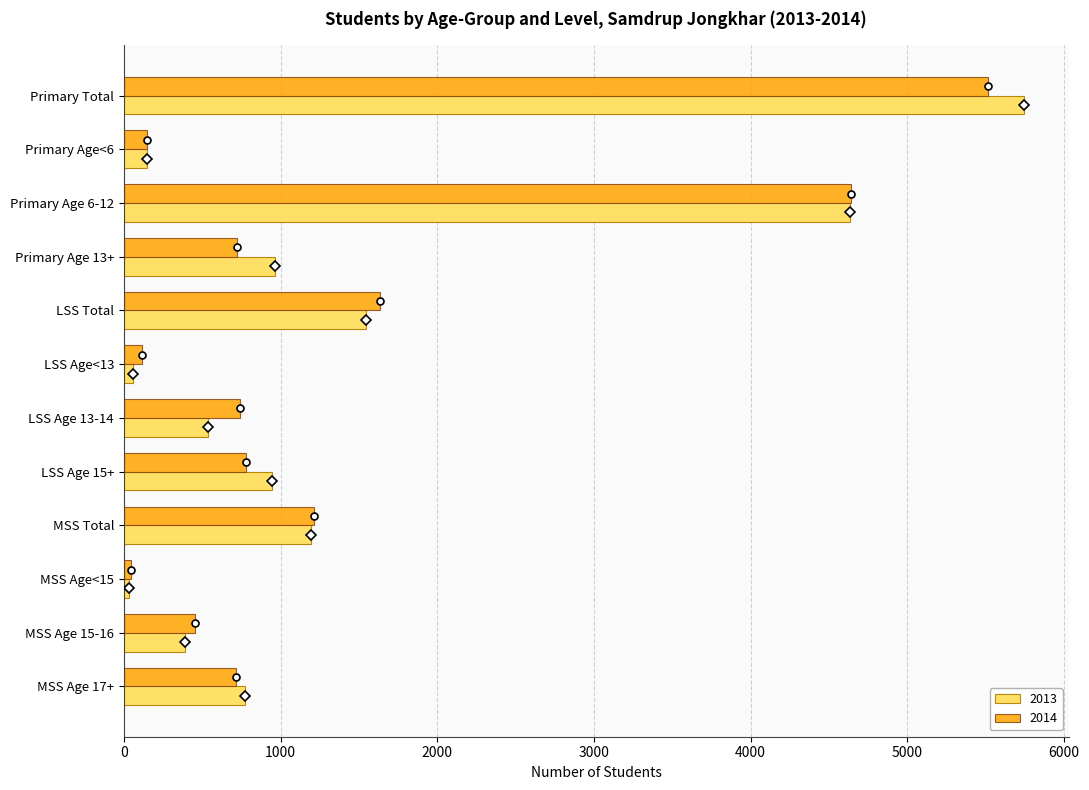

What is the greatest value displayed?

5743